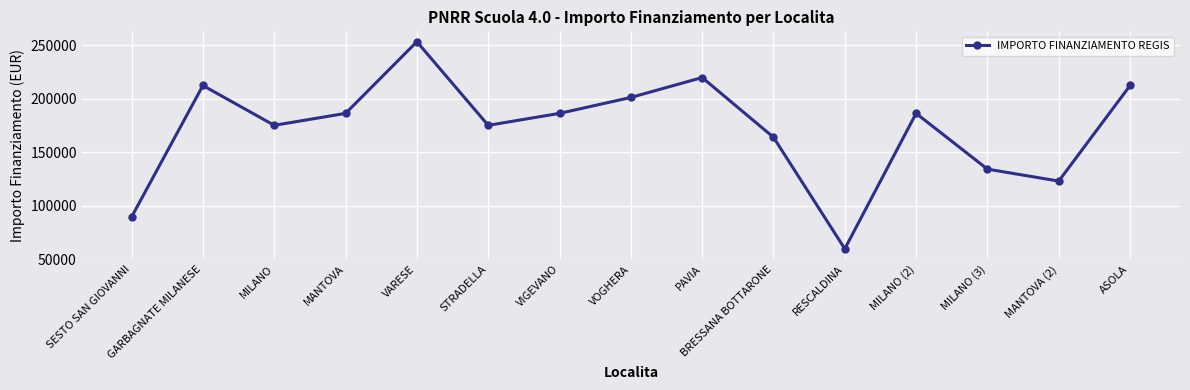

What is the label of the 14th point from the left?

MANTOVA (2)